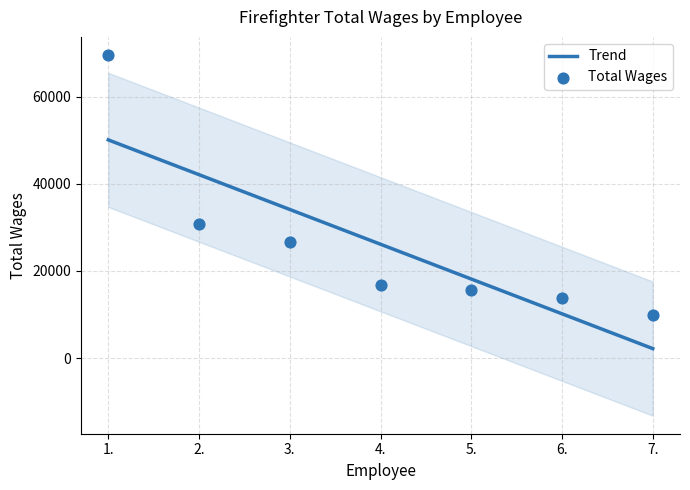

What is the ratio of the value at 7. to the value at 6.?

0.7